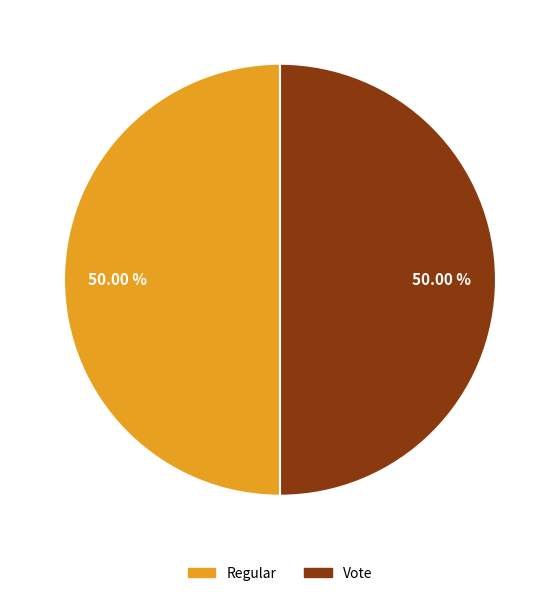

Approximately how many times larger is the value at Regular compared to Vote?

1.0